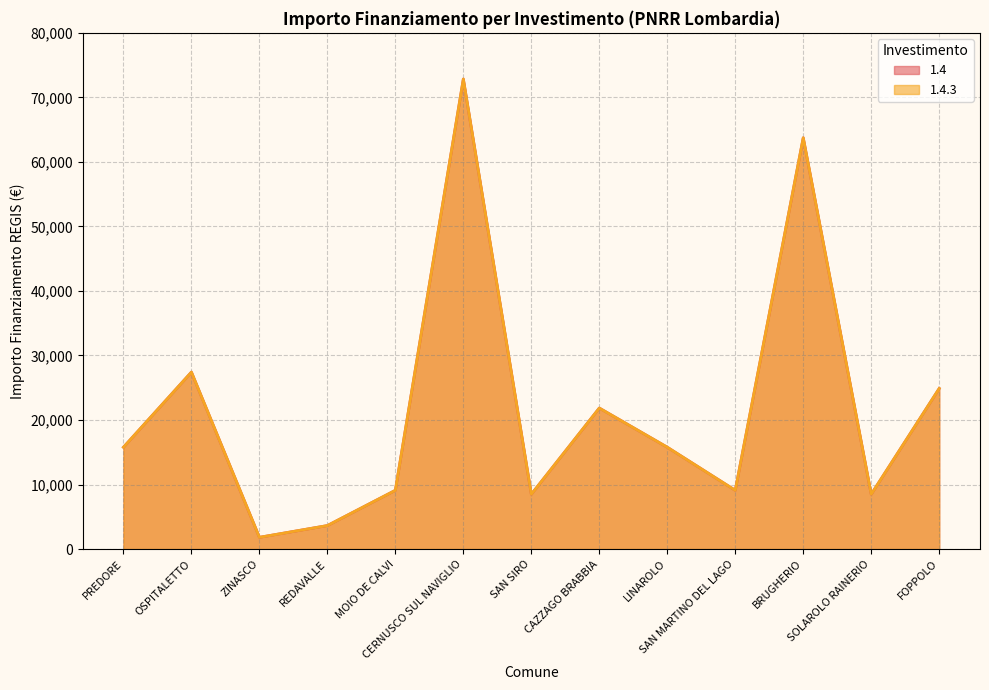

What is the label of the 7th point from the right?

SAN SIRO